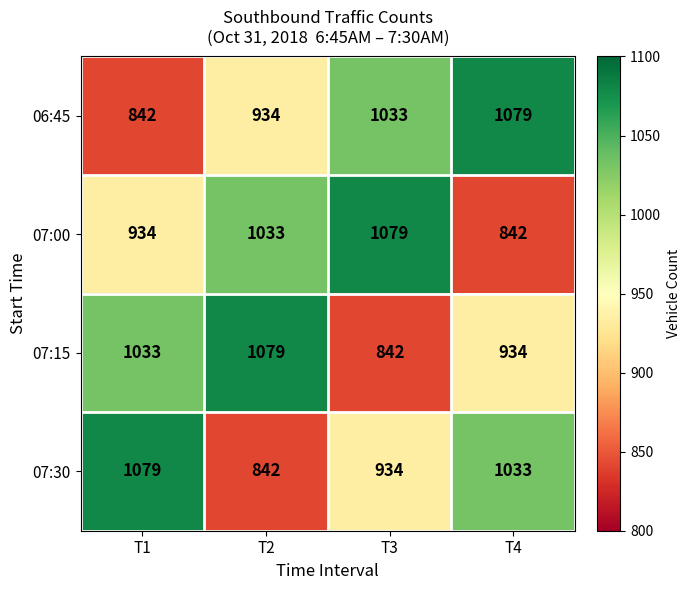

At which label does 06:45 reach its minimum?

T1